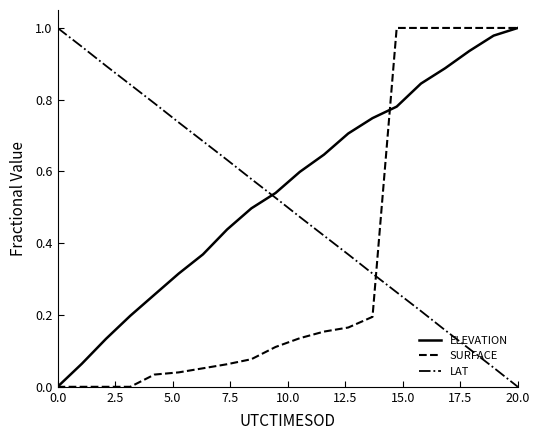

Which series ends up on top after the final intersection of ELEVATION and LAT?

ELEVATION